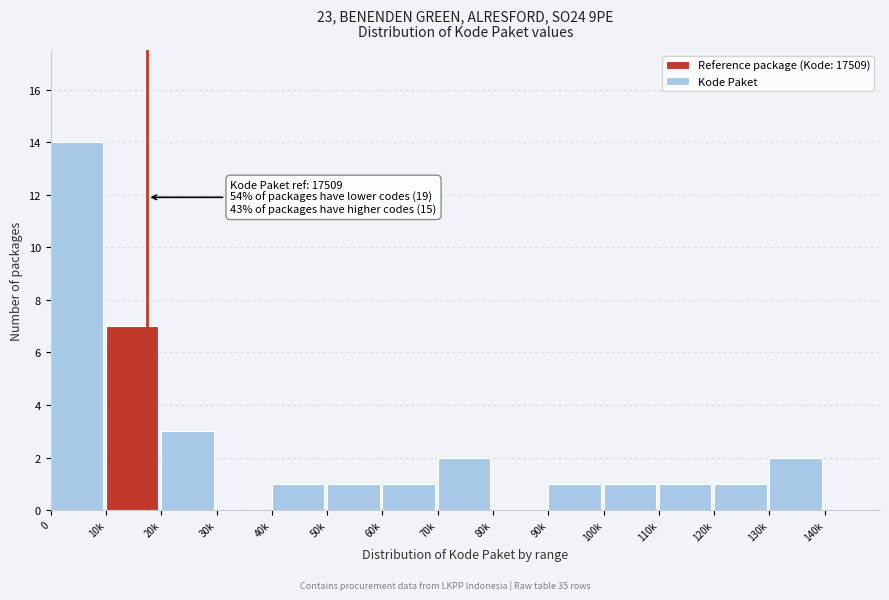

Reading right to left, extract all data points from this chart.

140k=0	130k=2	120k=1	110k=1	100k=1	90k=1	80k=0	70k=2	60k=1	50k=1	40k=1	30k=0	20k=3	10k=7	0=14